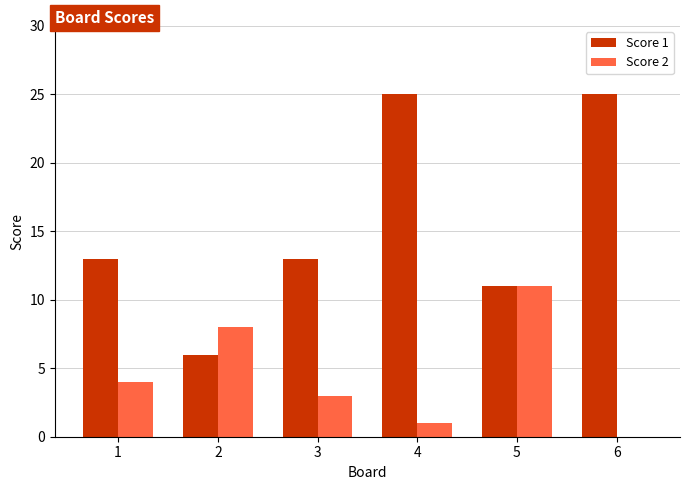

Does the chart contain stacked bars?

No